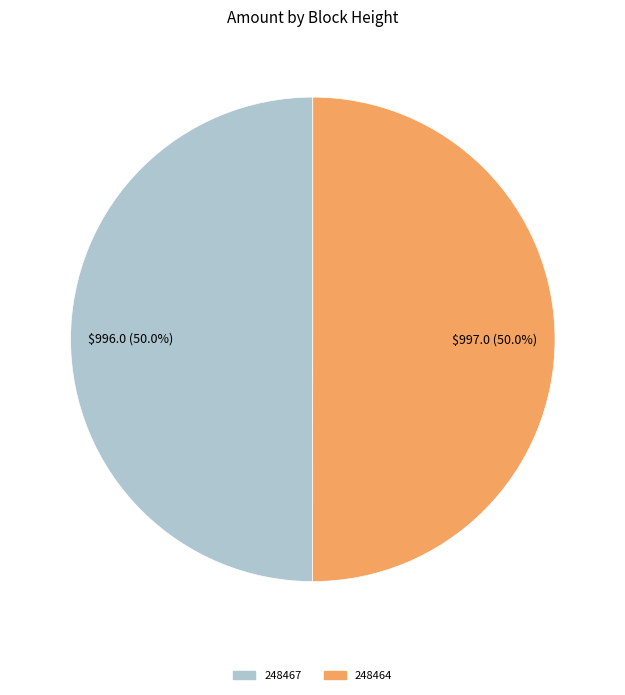

Is it true that 248467 is 59% of the pie?

False